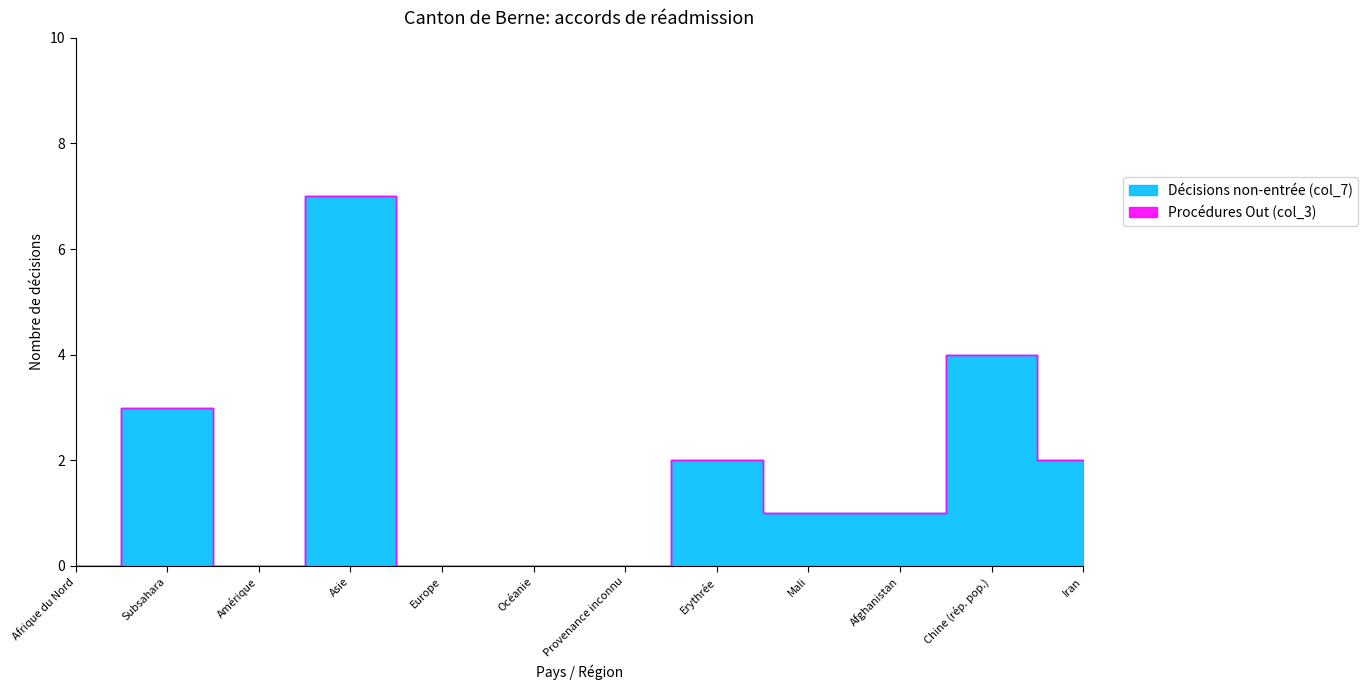

Count the number of data series in this chart.

2